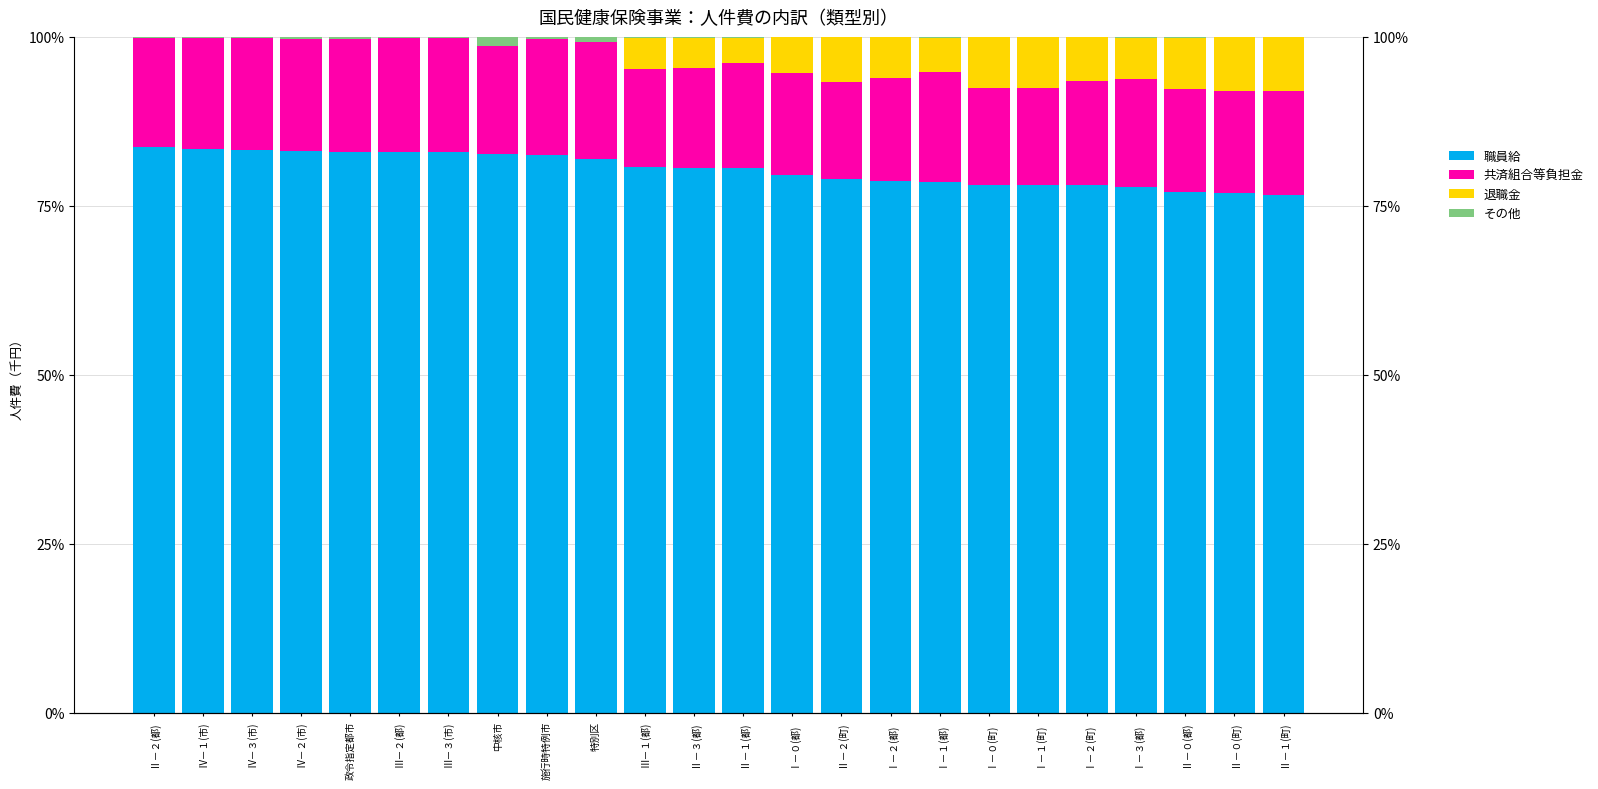

Rank the series at 特別区 from highest to lowest value.

職員給, 共済組合等負担金, その他, 退職金